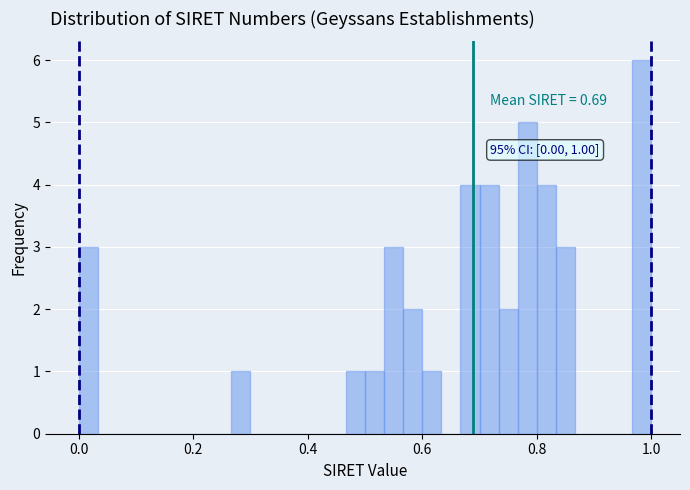

Read against the x-axis, roughly where is the centre of the tallest bar?

0.98